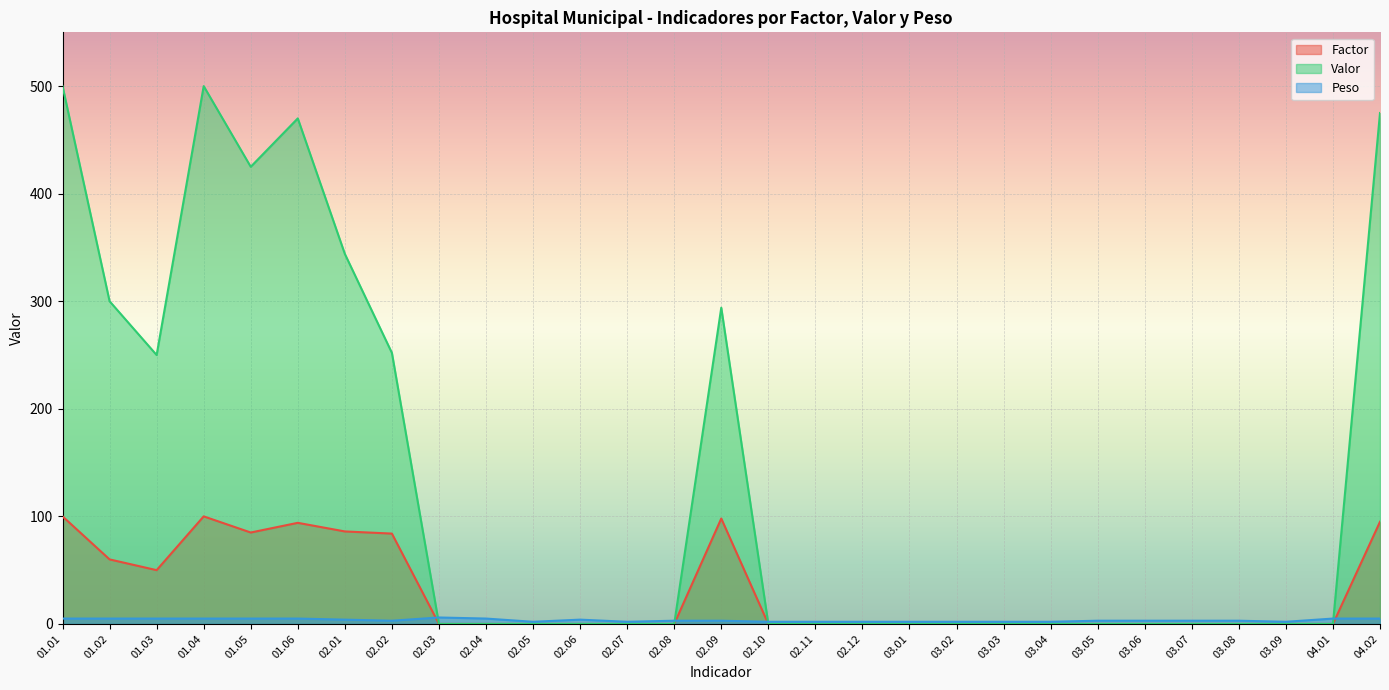

Is it true that Valor equals 157 at 02.08?

False